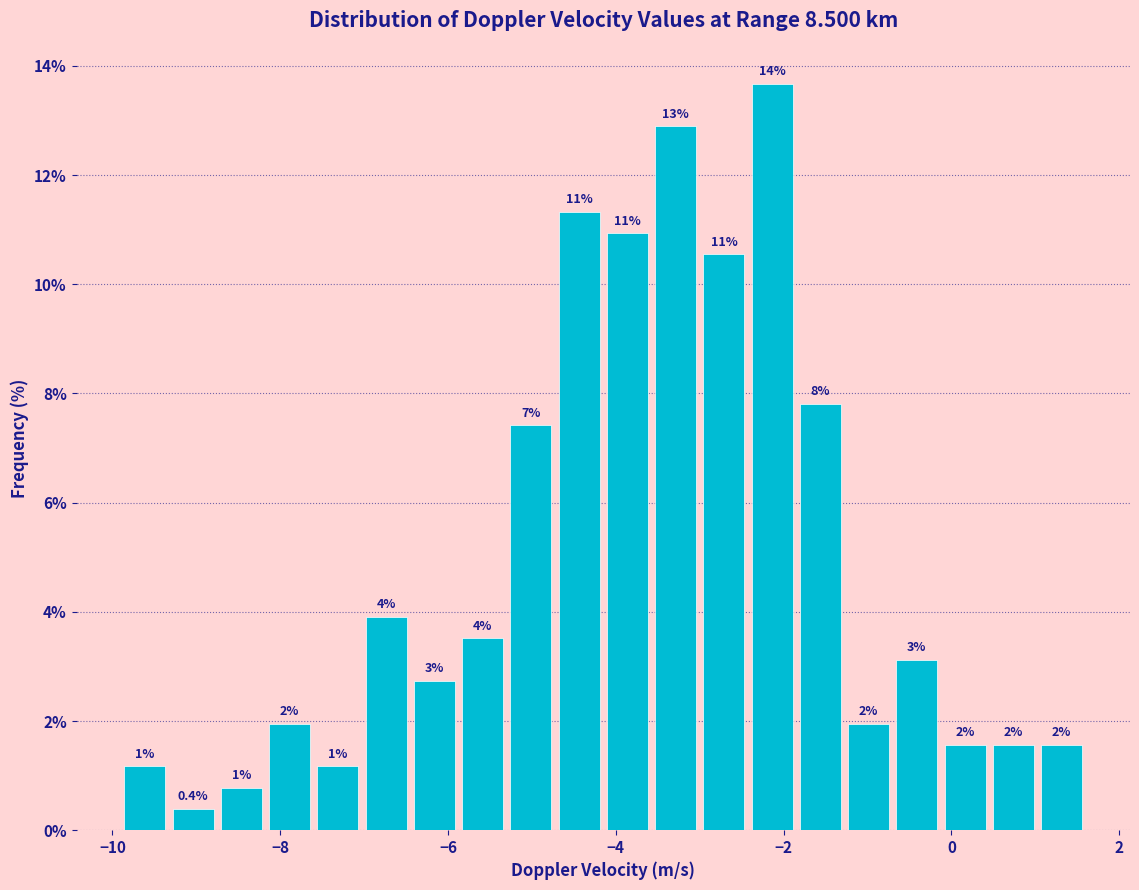

Around what value on the x-axis is the tallest bar? Give the approximate position of its centre, as read against the axis.

-2.2